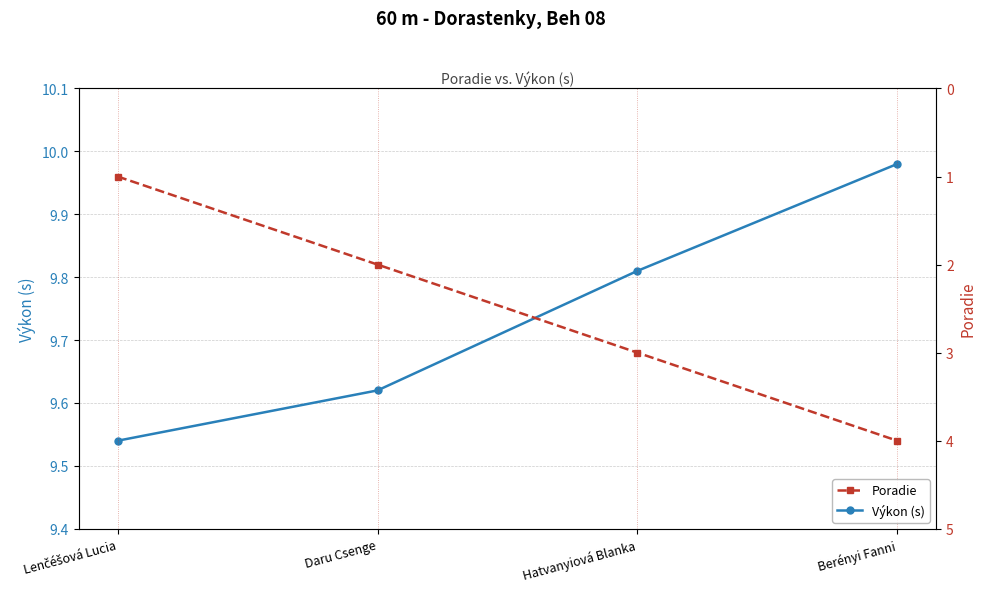

How many lines are shown in the chart?

2